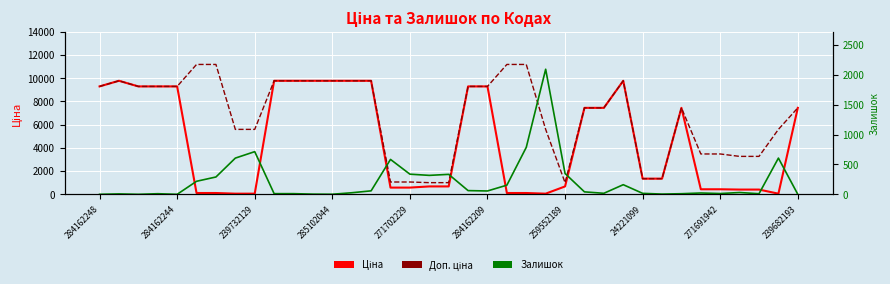

At which category is the sum across all series the highest?

27